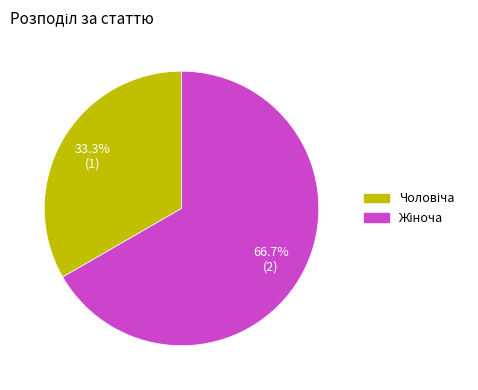

Is there any slice that represents more than half of the pie?

Yes